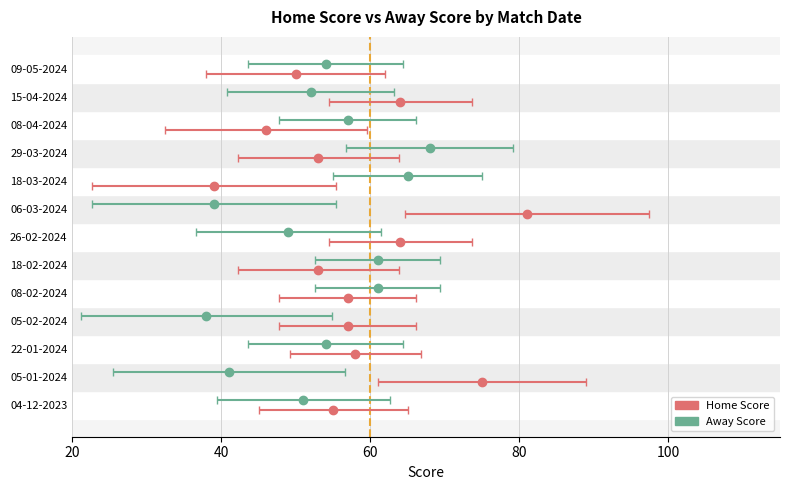

What is the highest value of the Home Score series?

81